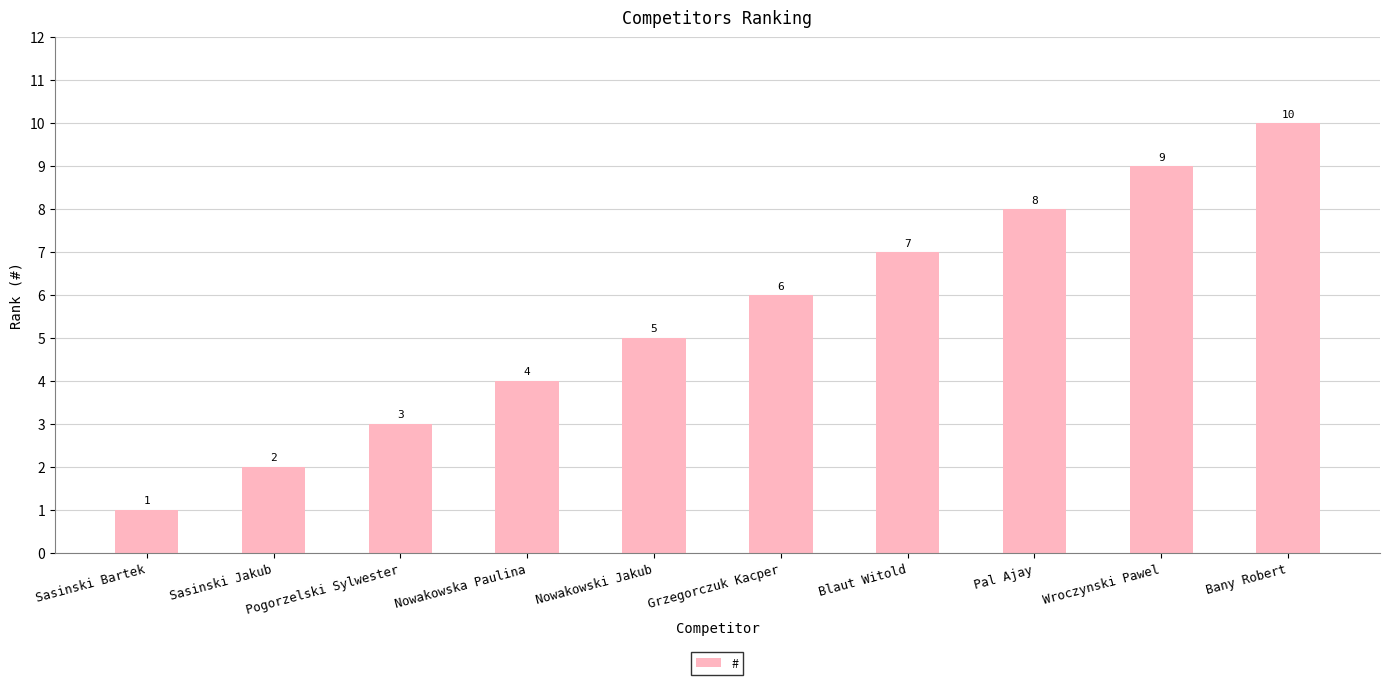

Reading left to right, list all the values displayed in this chart.

Sasinski Bartek=1	Sasinski Jakub=2	Pogorzelski Sylwester=3	Nowakowska Paulina=4	Nowakowski Jakub=5	Grzegorczuk Kacper=6	Blaut Witold=7	Pal Ajay=8	Wroczynski Pawel=9	Bany Robert=10